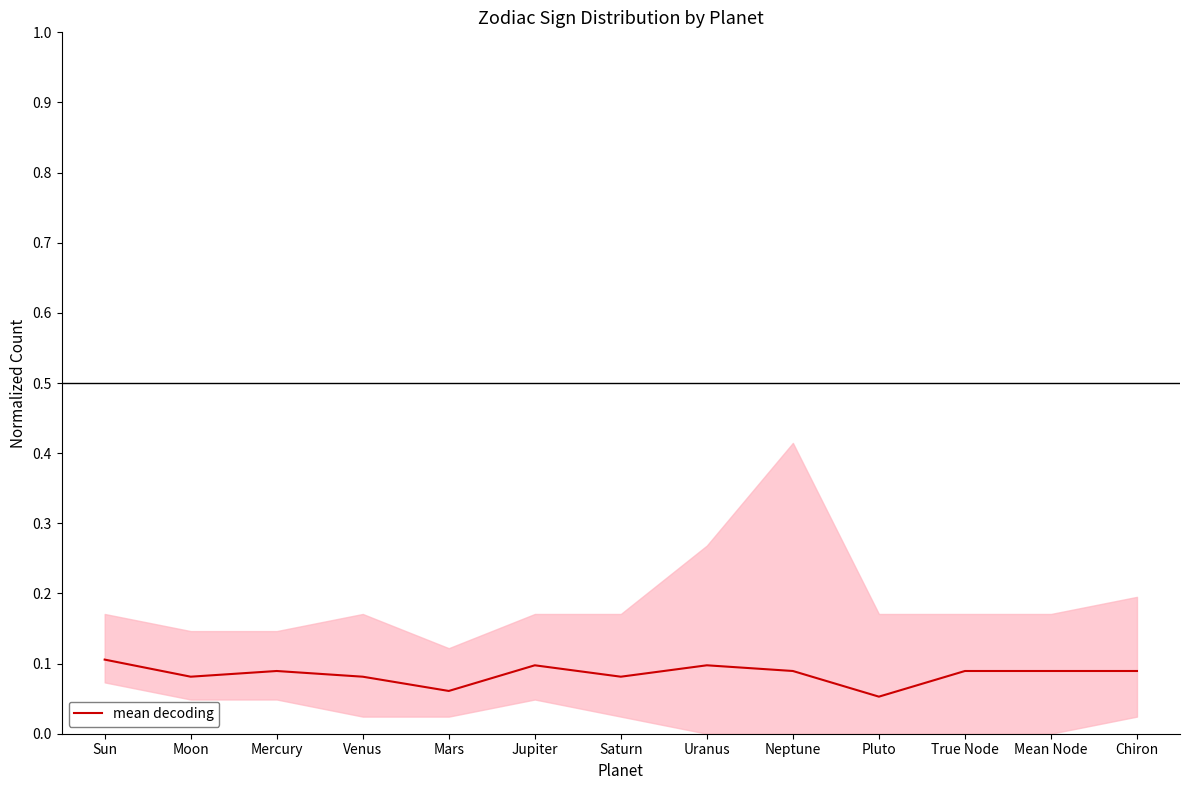

How many points are lower than both their immediate neighbors (excluding endpoints)?

4